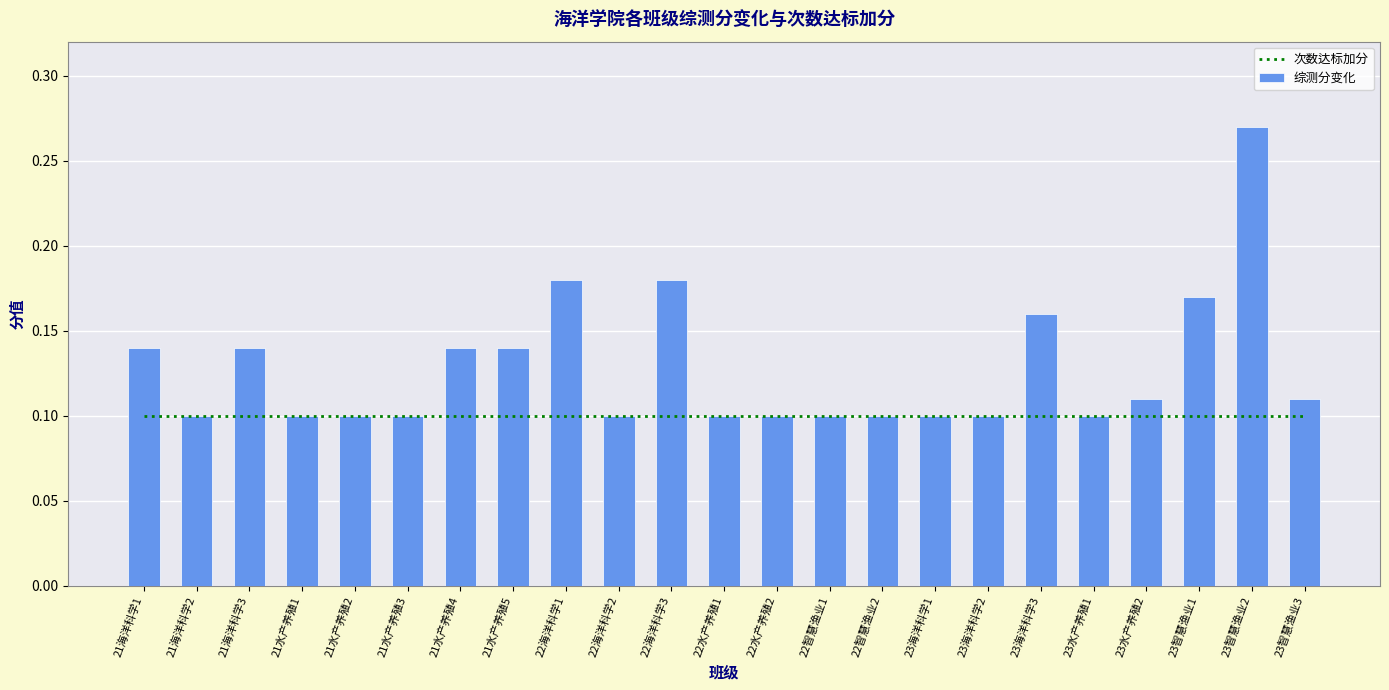

How many 综测分变化 values are between 0 and 1?

23